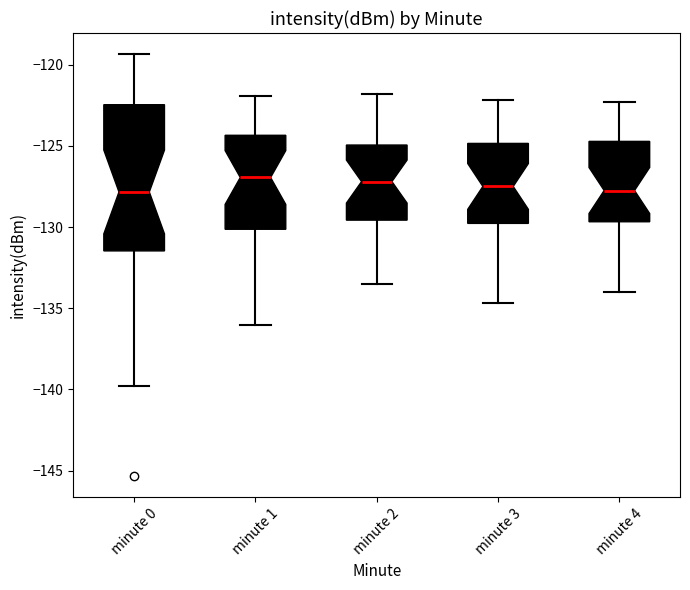

Reading left to right, read every box against the y-axis: the position of its median line, the range the box covers, and the ends of its whiskers. The values are not printed on the chart, so give them approximately, as read against the axis.

minute 0: median -128.0, box -131.5 to -122.5, whiskers -140.0 to -119.5
minute 1: median -127.0, box -130.0 to -124.5, whiskers -136.0 to -122.0
minute 2: median -127.0, box -129.5 to -125.0, whiskers -133.5 to -122.0
minute 3: median -127.5, box -130.0 to -125.0, whiskers -134.5 to -122.0
minute 4: median -127.5, box -129.5 to -124.5, whiskers -134.0 to -122.5